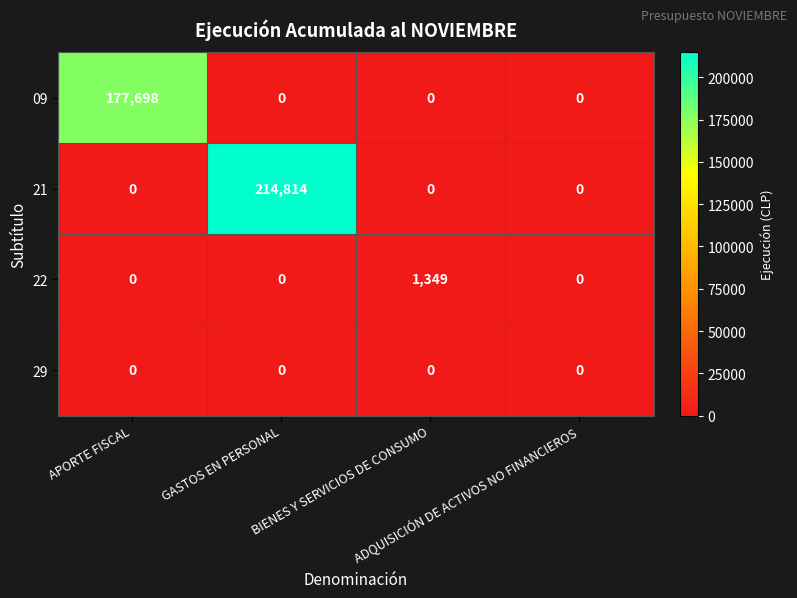

Which series has the largest total across all categories?

21